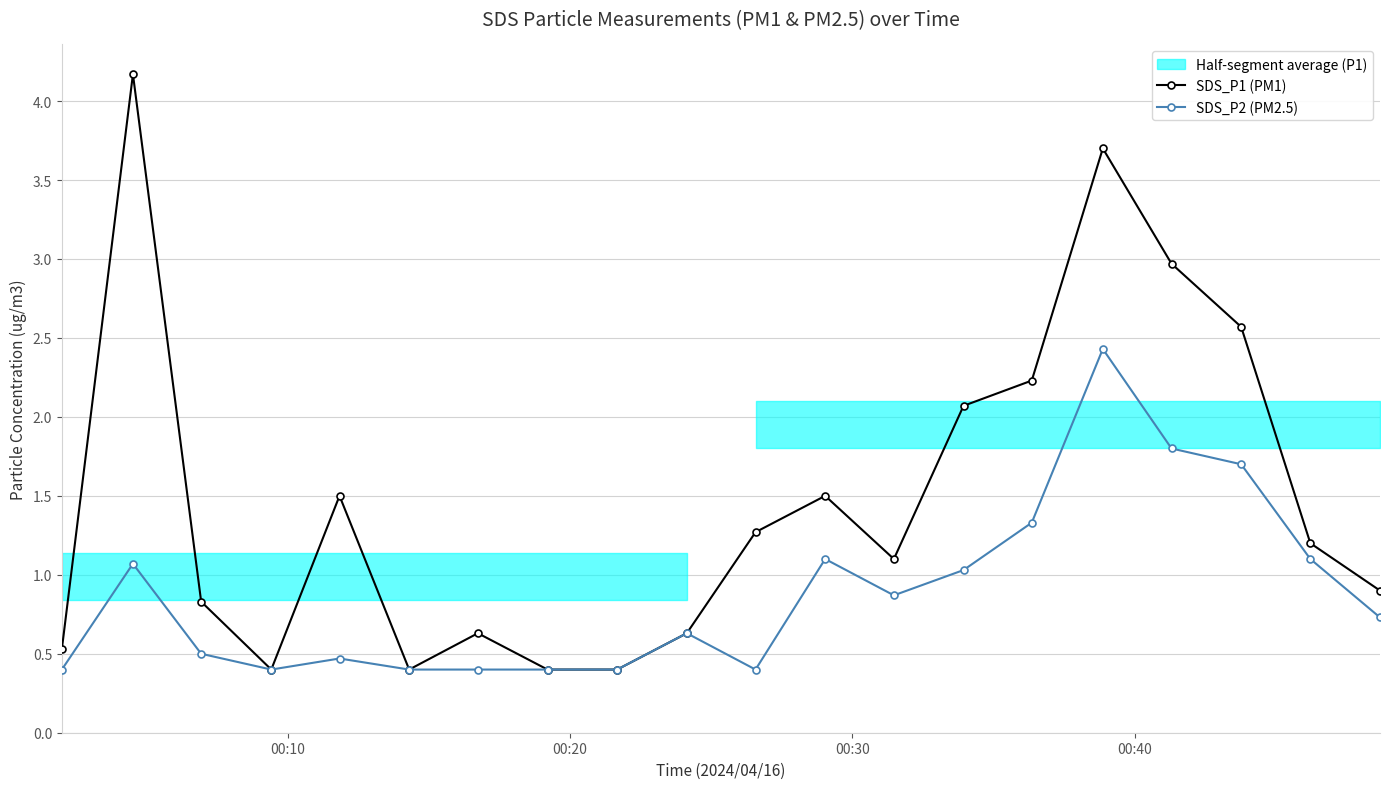

How many values in the SDS_P1 (PM1) series are below 1?

9